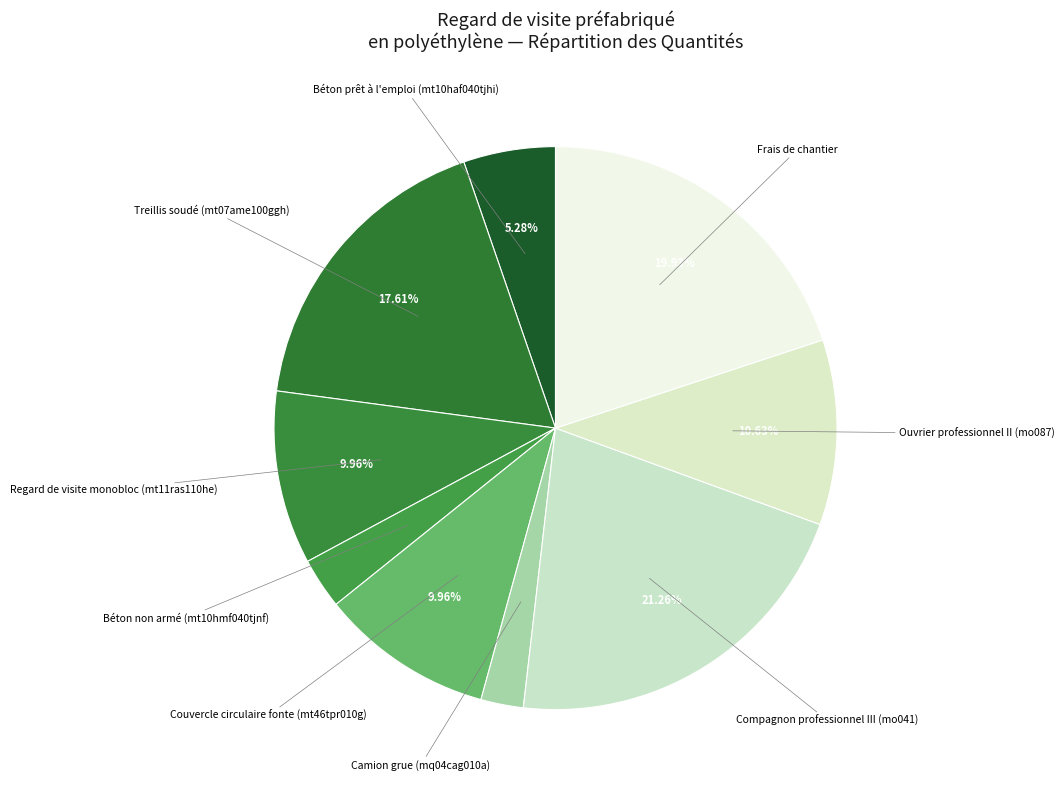

Does Couvercle circulaire fonte (mt46tpr010g) represent more than half of the total?

No